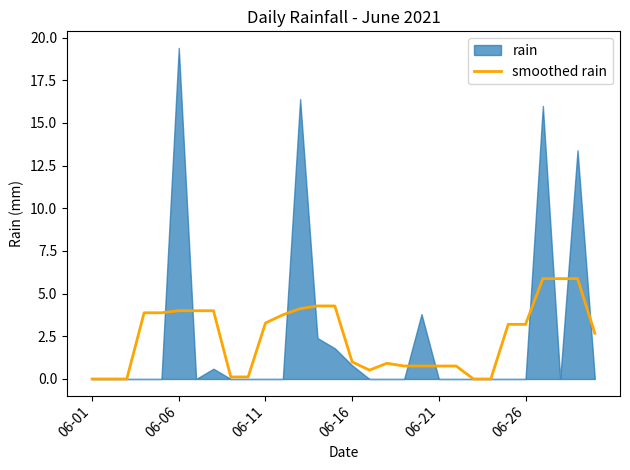

The chart shows a value of 5.9 at 27. True or false?

True